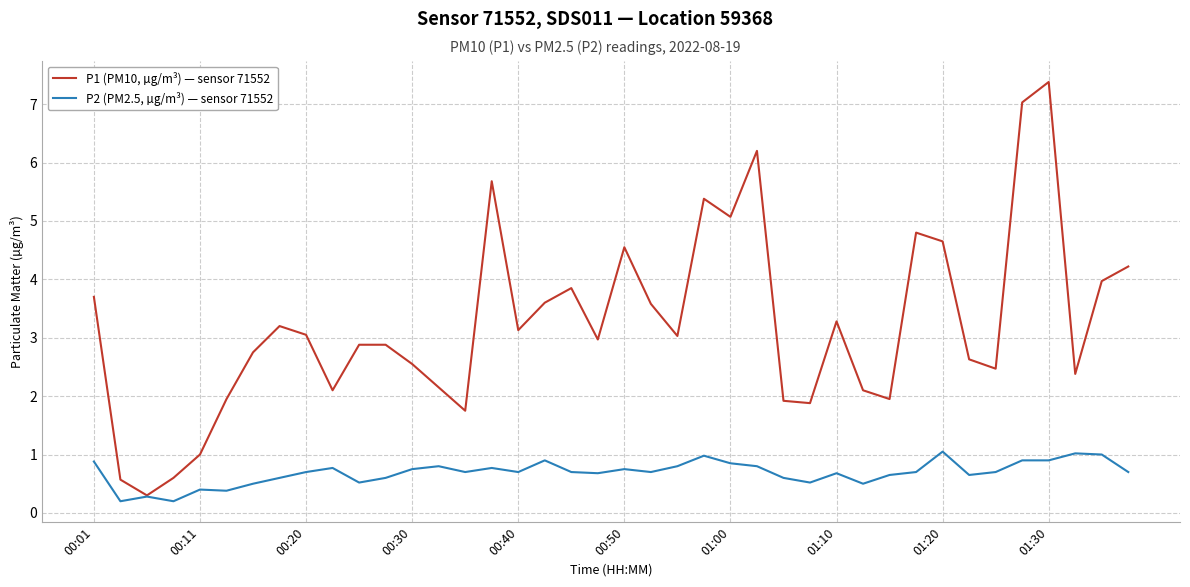

Does the chart have visible grid lines?

Yes